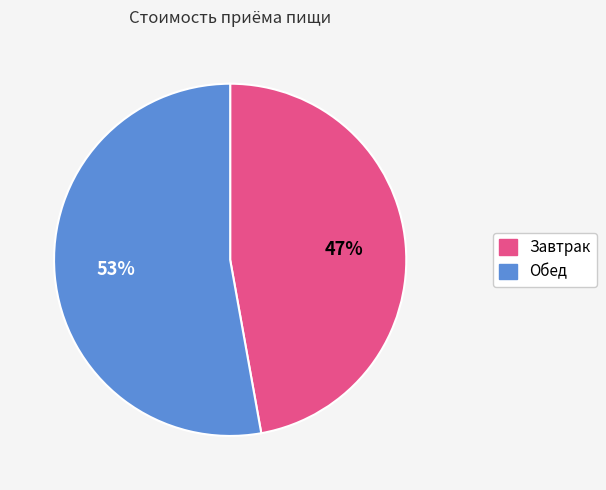

What is the majority slice?

Обед